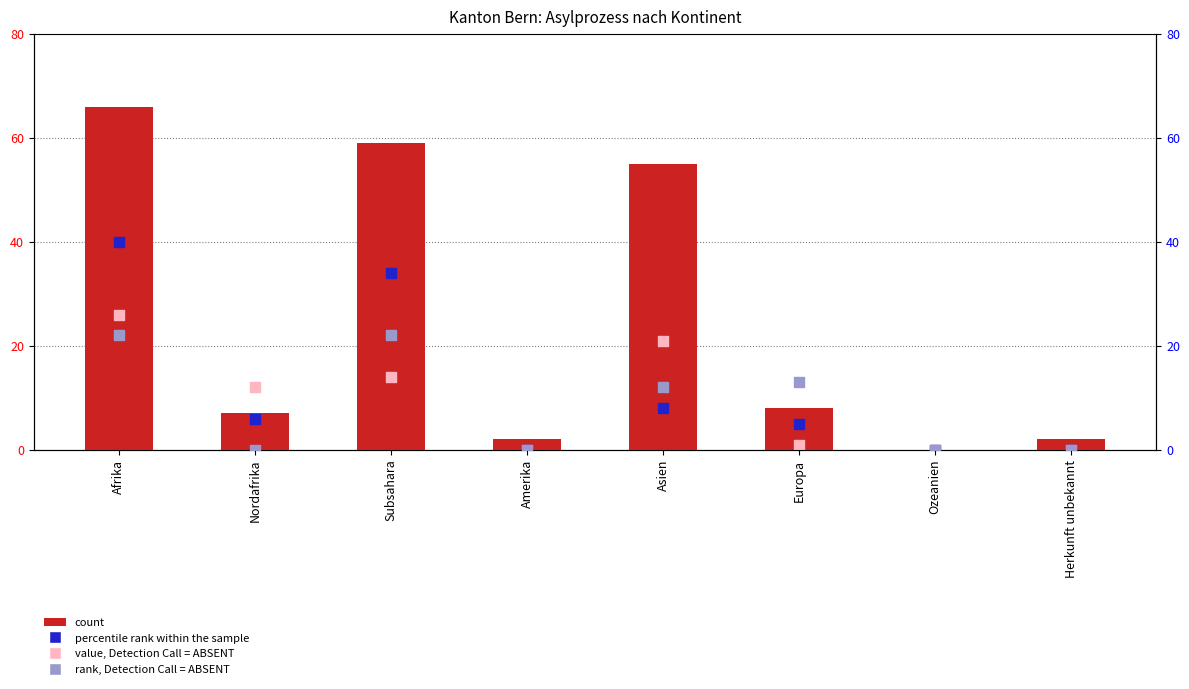

At how many categories does at least one series exceed 23?

3